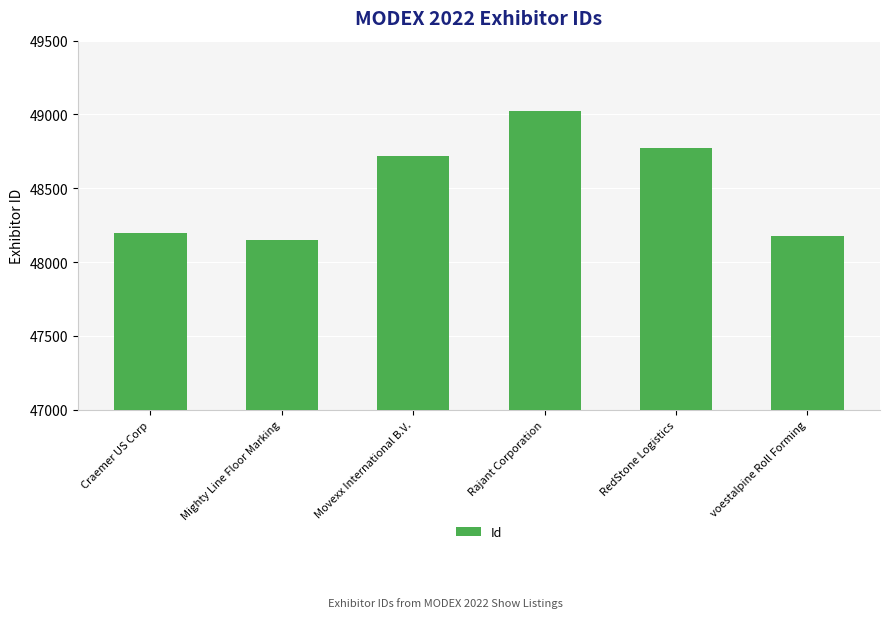

What is the sum of all values?

291043